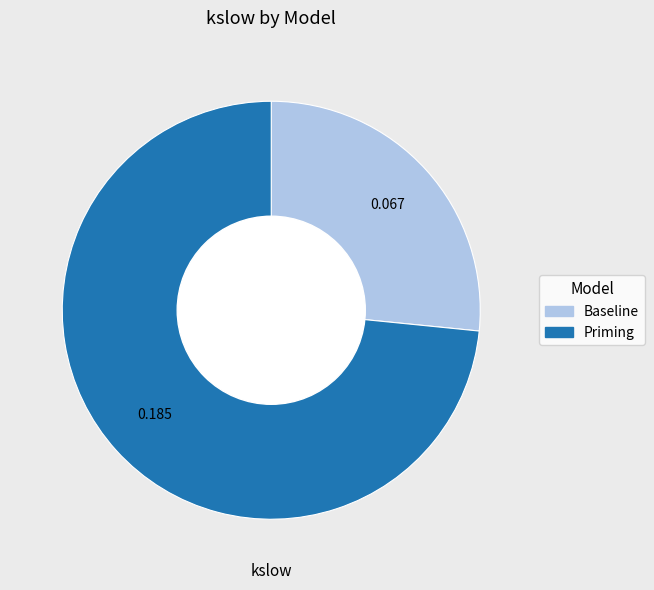

What is the largest slice in the pie chart?

Priming